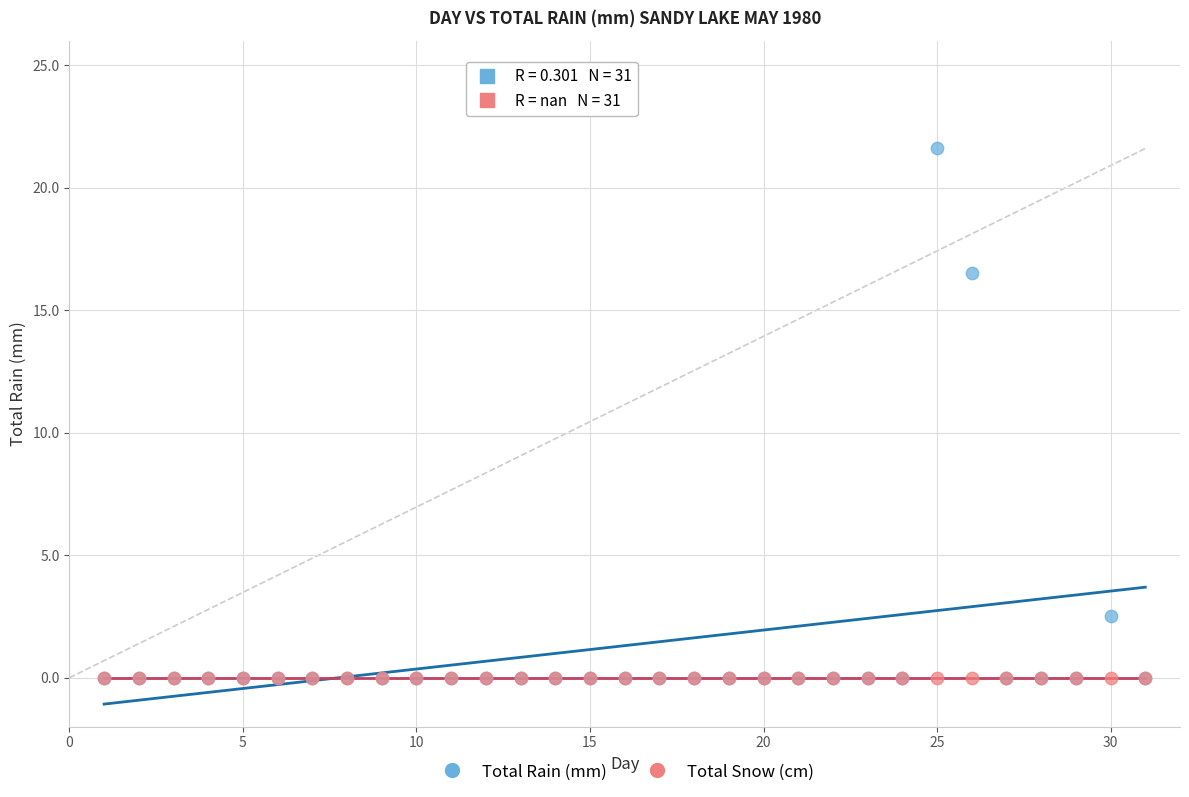

In the Total Rain (mm) series, what Y value is closest to 10?

16.5